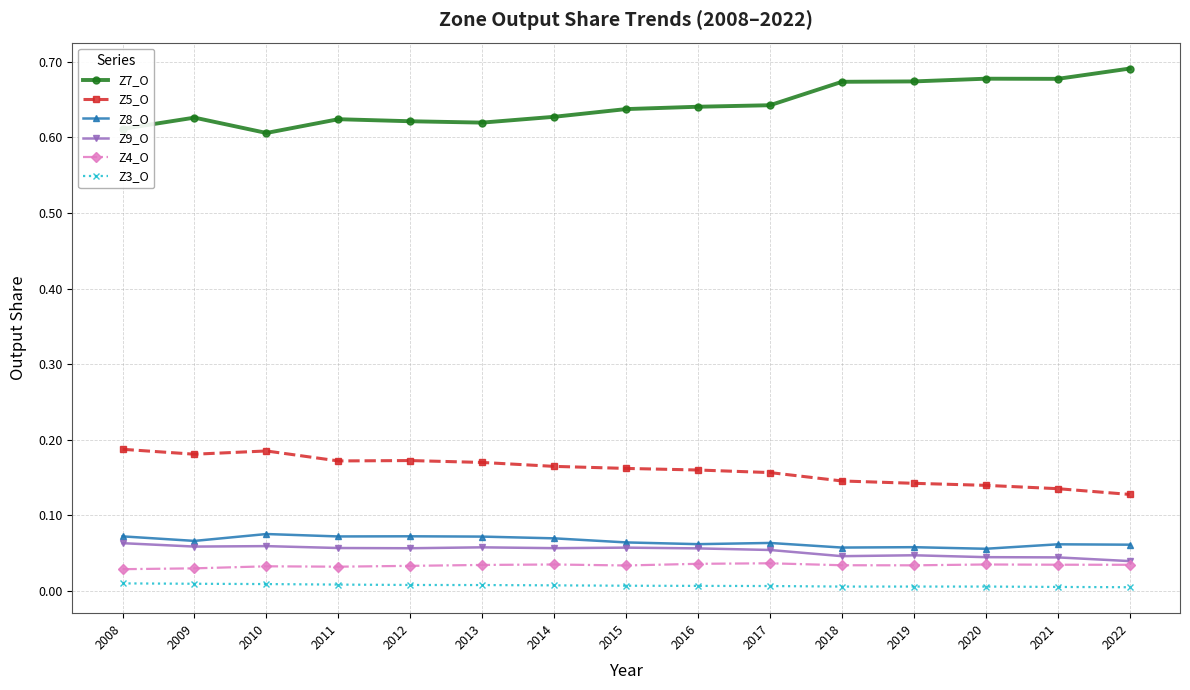

How many Z8_O values are between 0 and 1?

15